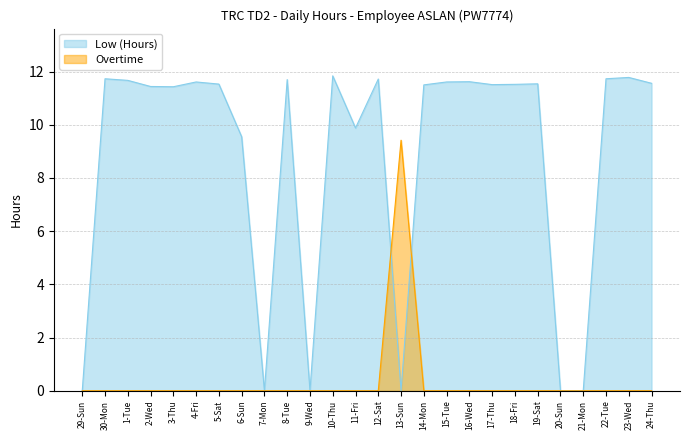

Where do Low (Hours) and Overtime first cross each other?

12-Sat and 13-Sun